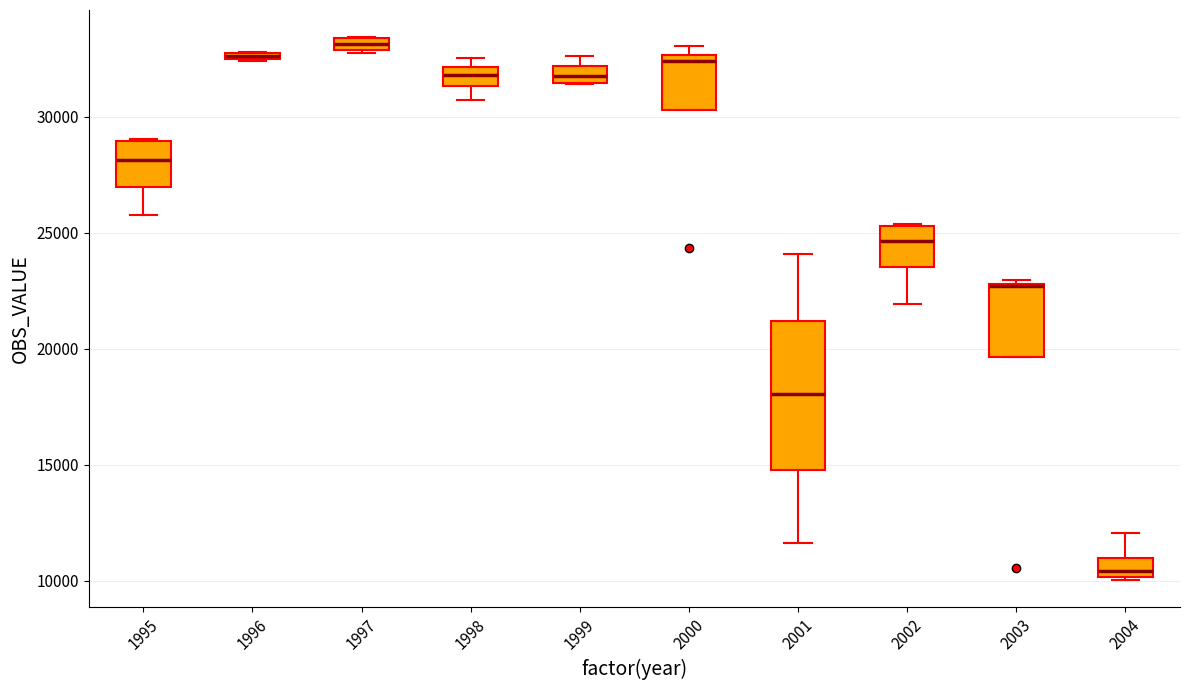

Where is the upper edge of the box at x = 2003 on the y-axis? The values are not printed on the chart, so give them approximately, as read against the axis.

23000